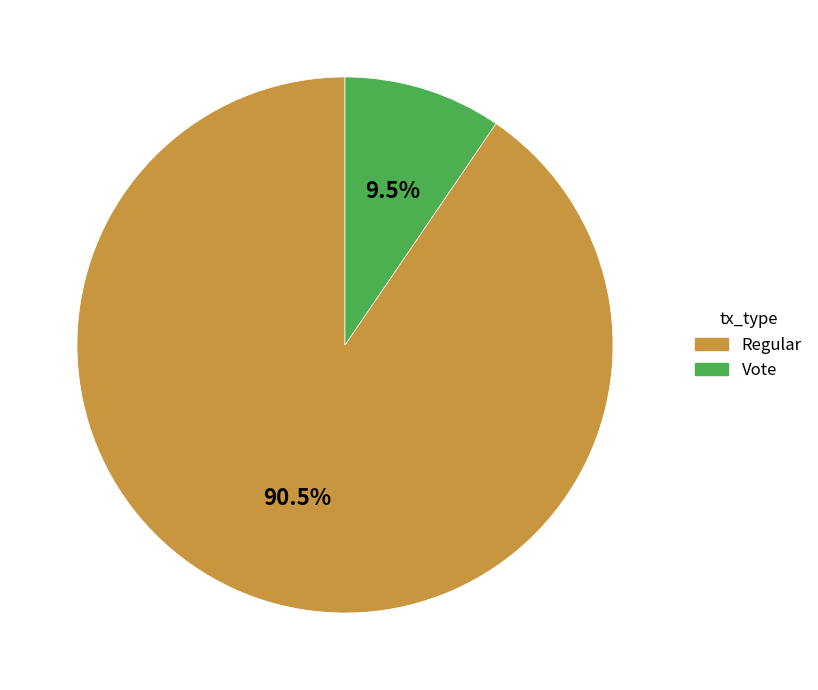

Approximately how many times larger is the value at Regular compared to Vote?

9.5